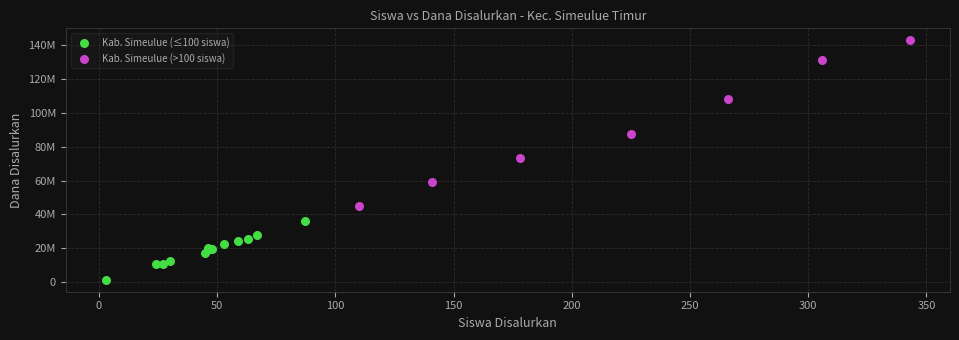

Which series has the widest spread of Y values?

Kab. Simeulue (>100 siswa)